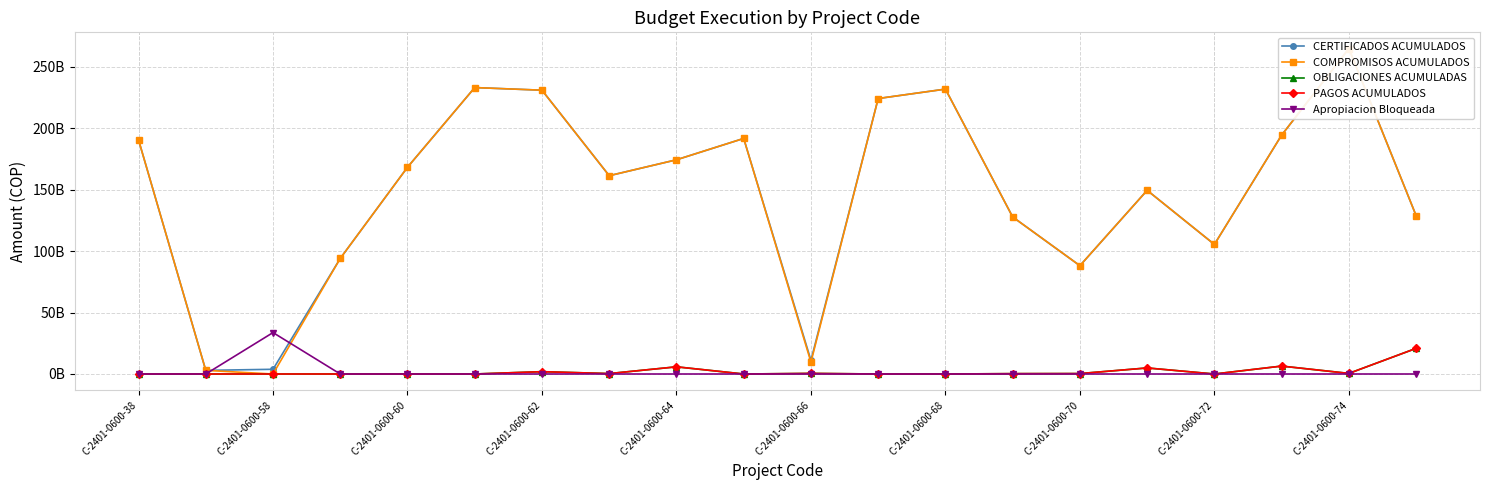

Count the number of categories in the chart.

20